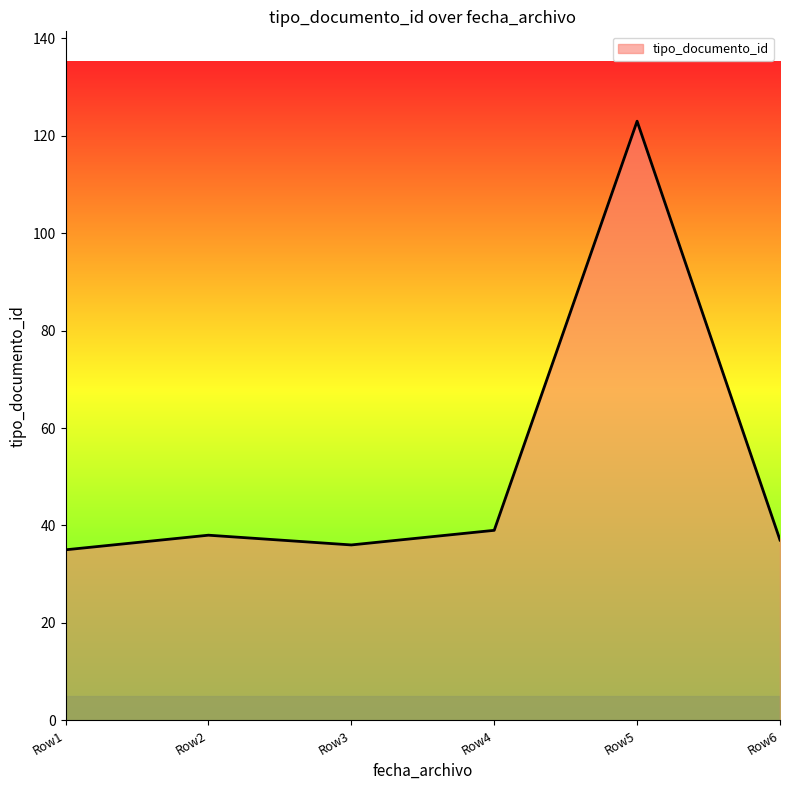

What is the average value?

51